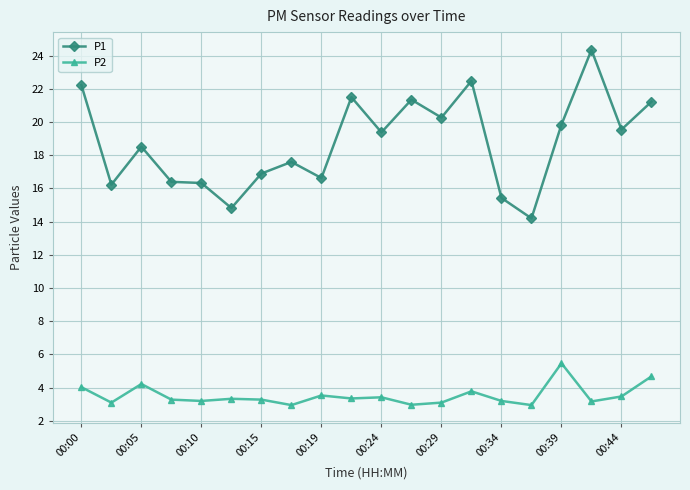

Which series has the largest total across all categories?

P1